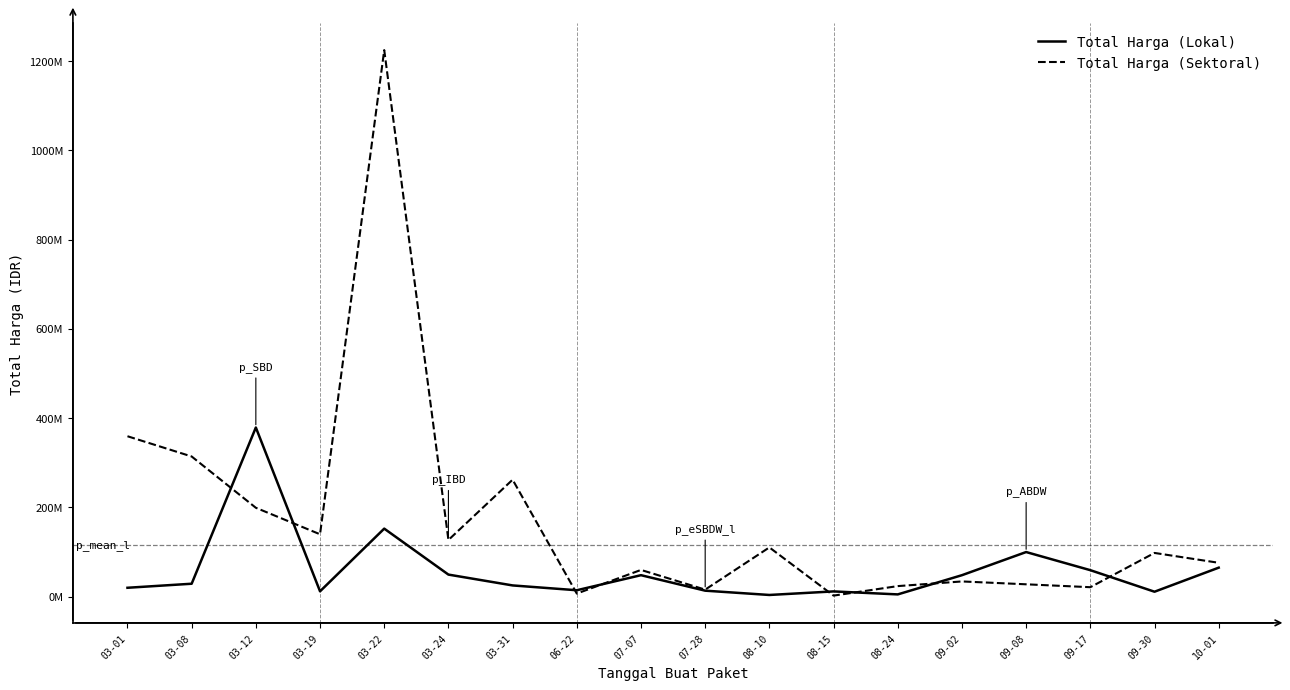

Between which two adjacent categories do Total Harga (Lokal) and Total Harga (Sektoral) first intersect?

03-08 and 03-12